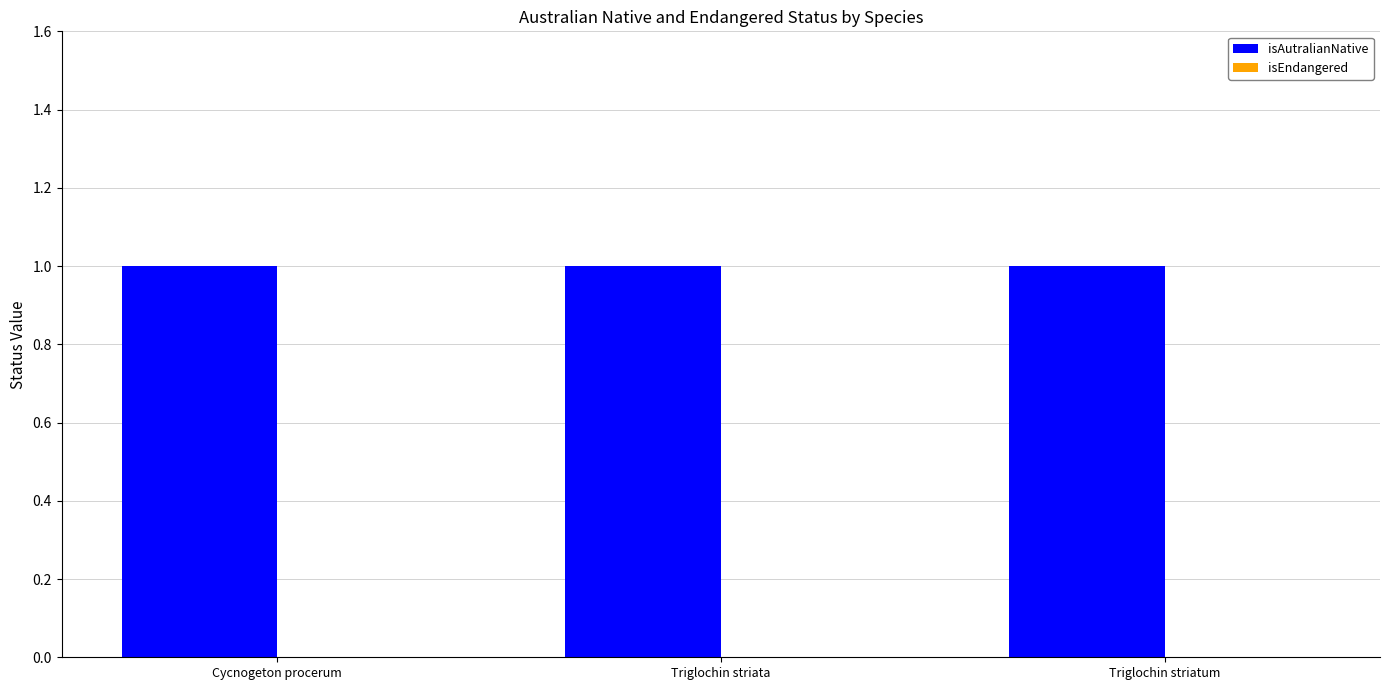

What is the label of the 2nd bar from the right?

Triglochin striata